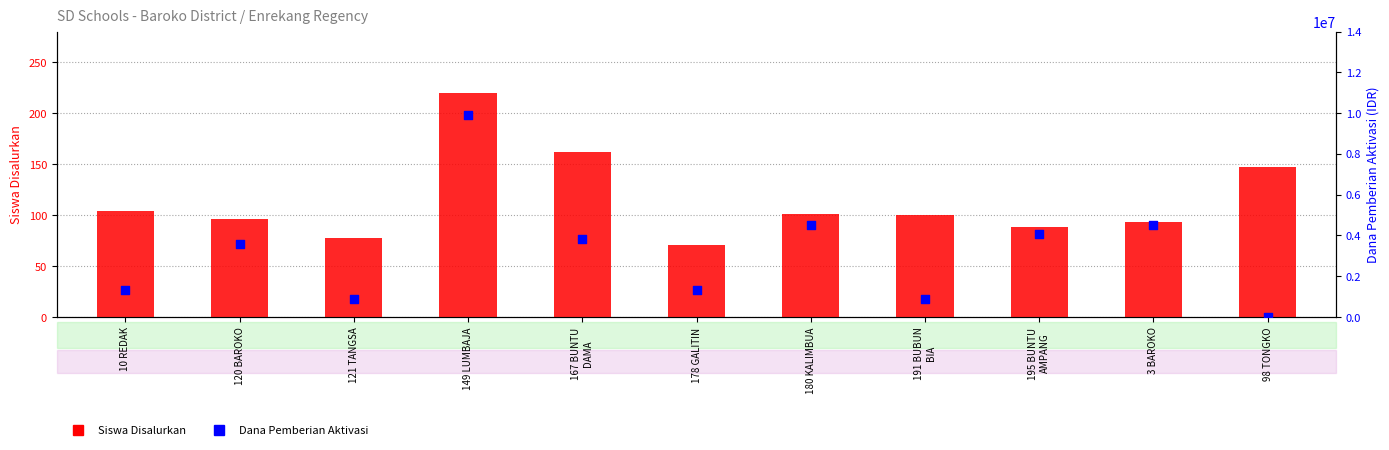

What is the total value across all series at 180 KALIMBUA?

4500101